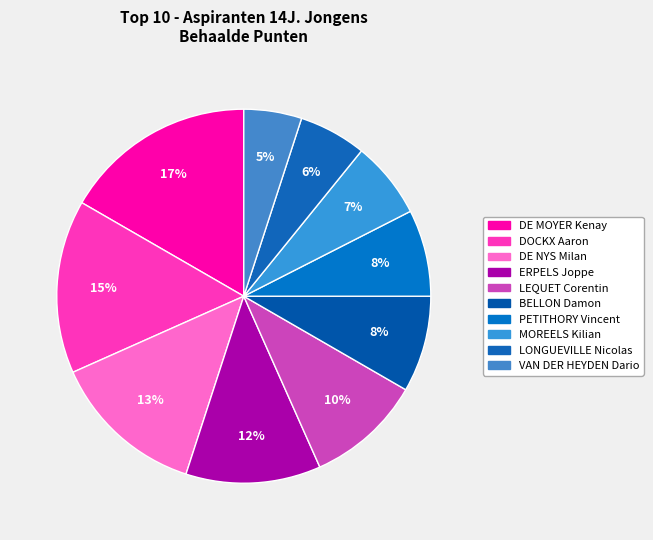

Approximately how many times larger is the value at MOREELS Kilian compared to ERPELS Joppe?

0.6